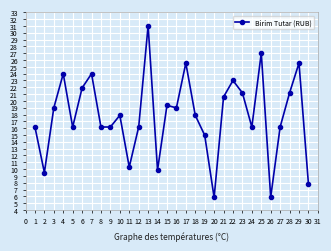

What is the sum of the values at 24 and 26?

22.1